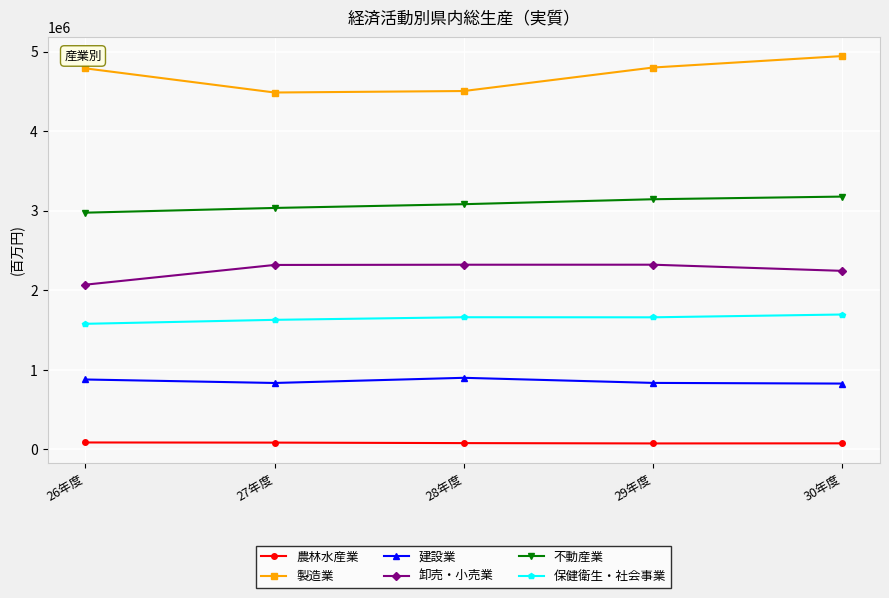

Rank the series at 30年度 from highest to lowest value.

製造業, 不動産業, 卸売・小売業, 保健衛生・社会事業, 建設業, 農林水産業